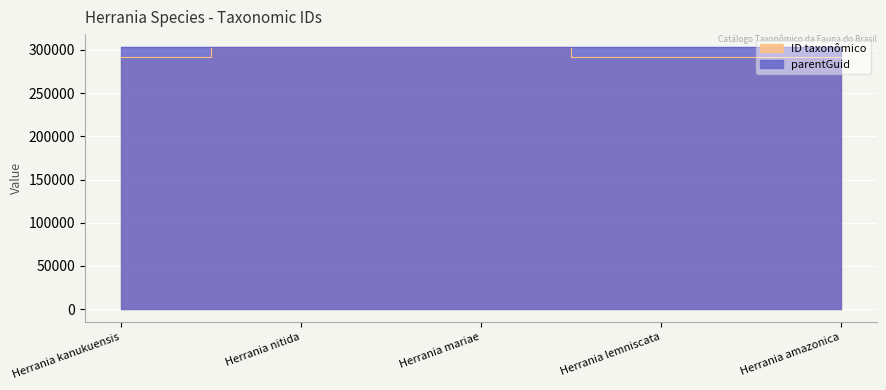

Reading left to right, extract all data points from this chart.

291796	303198	303190	291800	291792